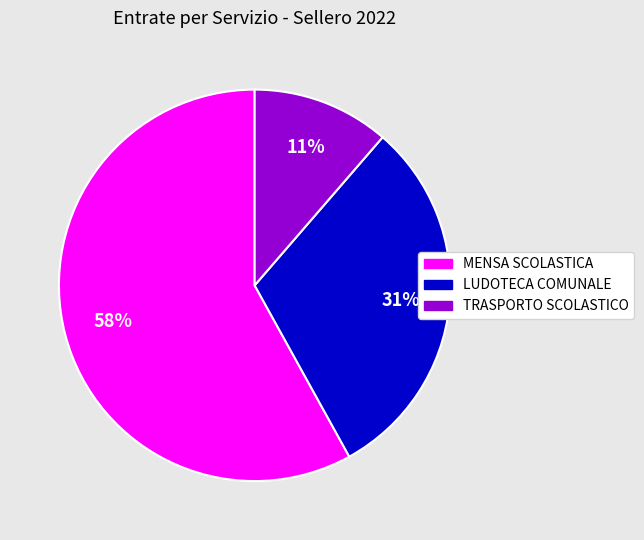

True or false: MENSA SCOLASTICA accounts for 73% of the total.

False